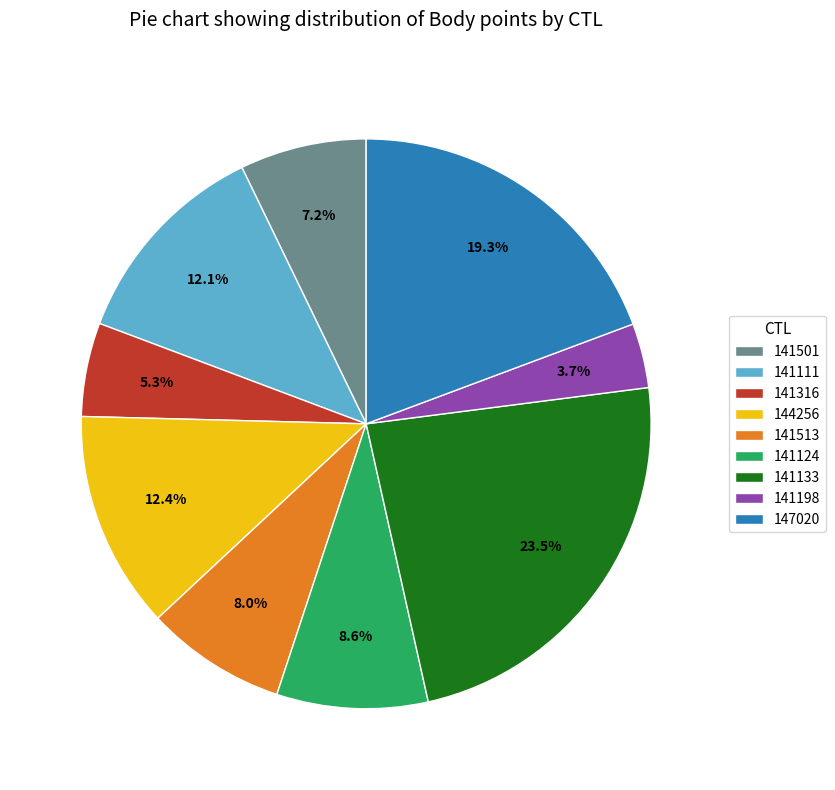

How much of the chart is everything except 141198?

96.3%